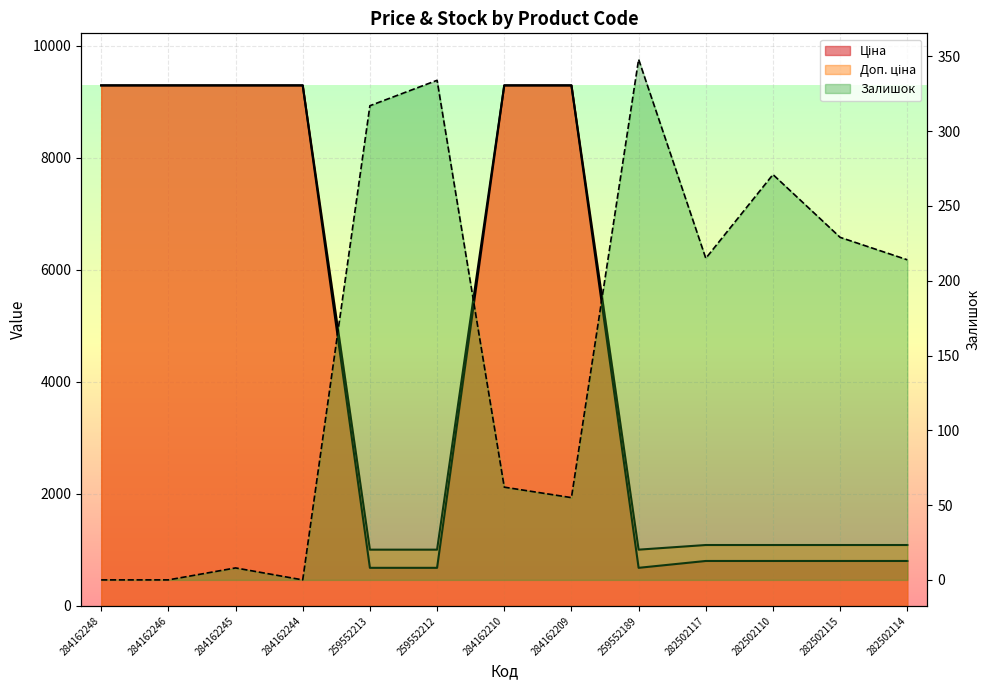

True or false: Залишок has more than 0 points higher than both neighbors.

True